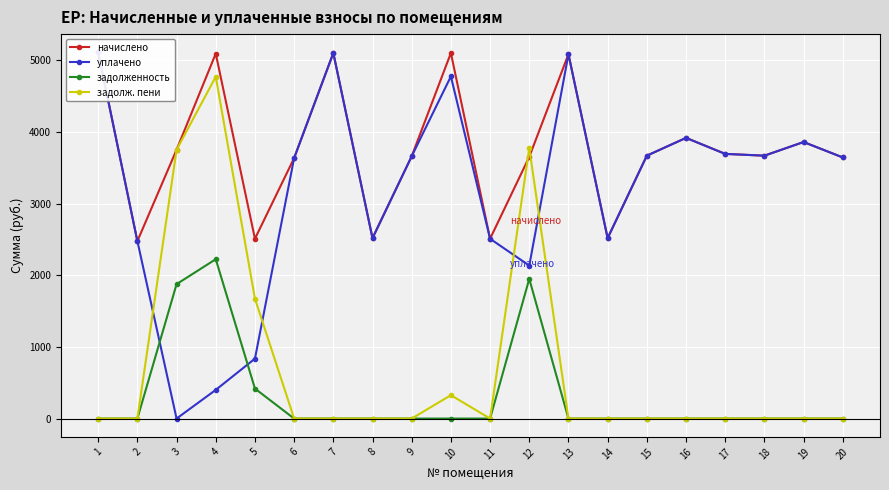

Which series has the largest total across all categories?

начислено